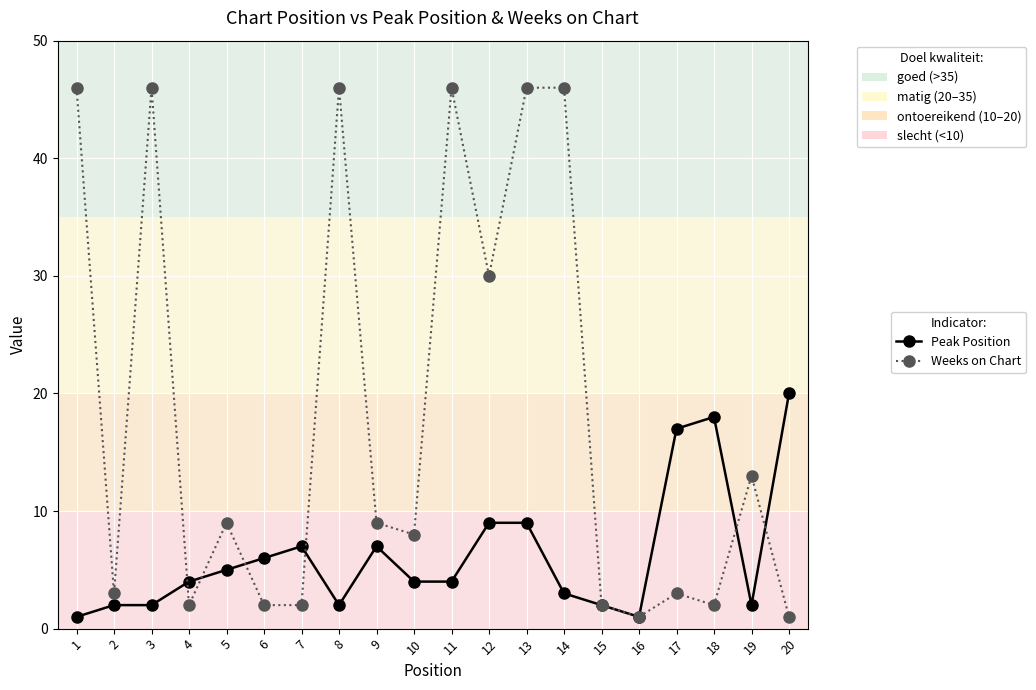

Reading left to right, transcribe all the data shown in this chart.

Peak Position: 1	2	2	4	5	6	7	2	7	4	4	9	9	3	2	1	17	18	2	20
Weeks on Chart: 46	3	46	2	9	2	2	46	9	8	46	30	46	46	2	1	3	2	13	1